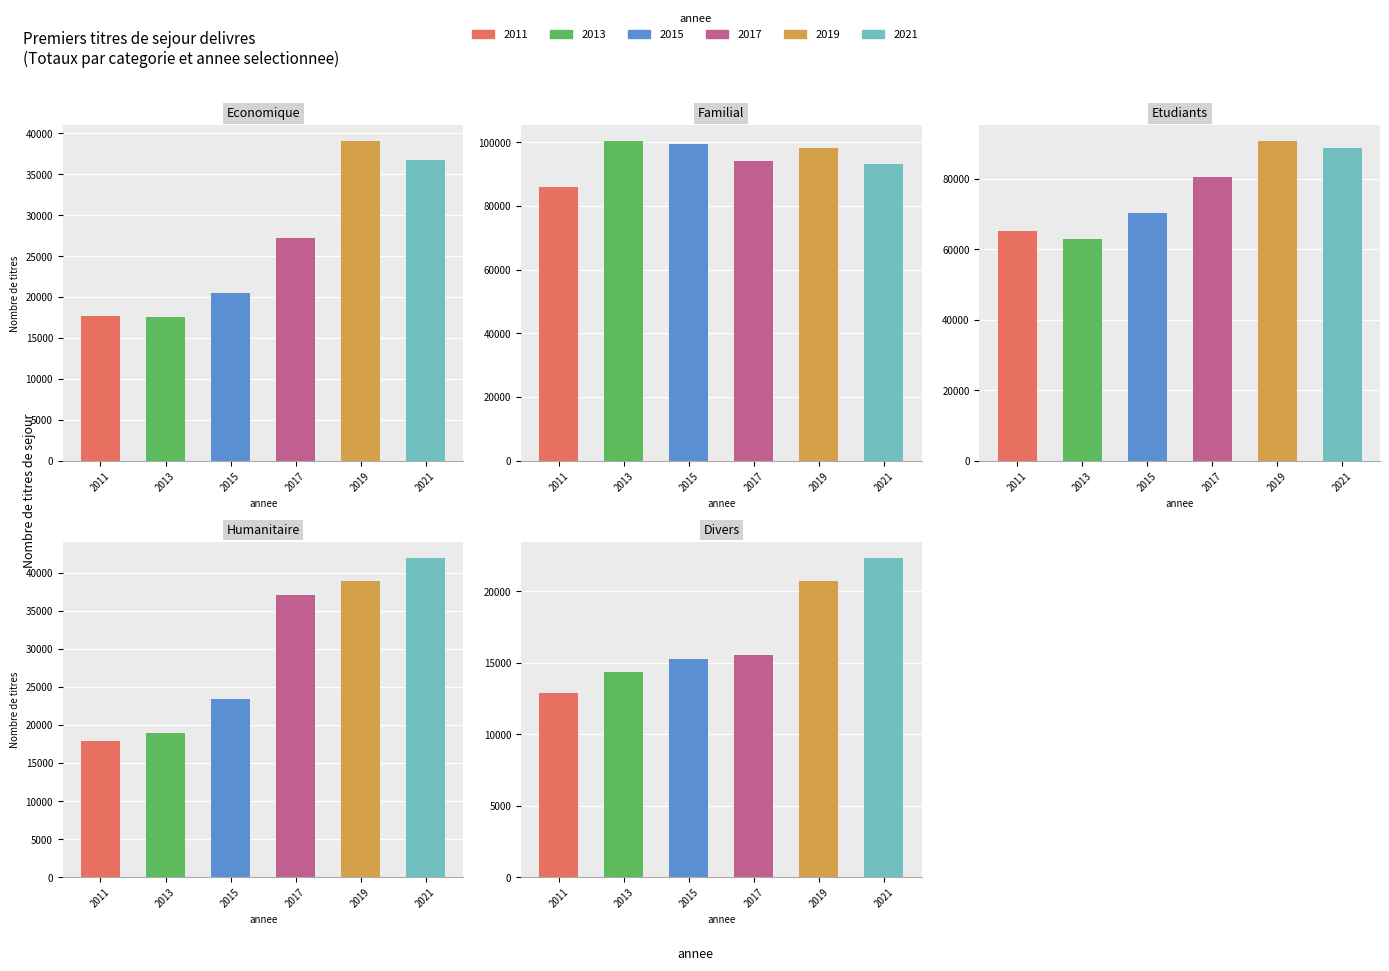

What is the average value of the 2011 series?

39883